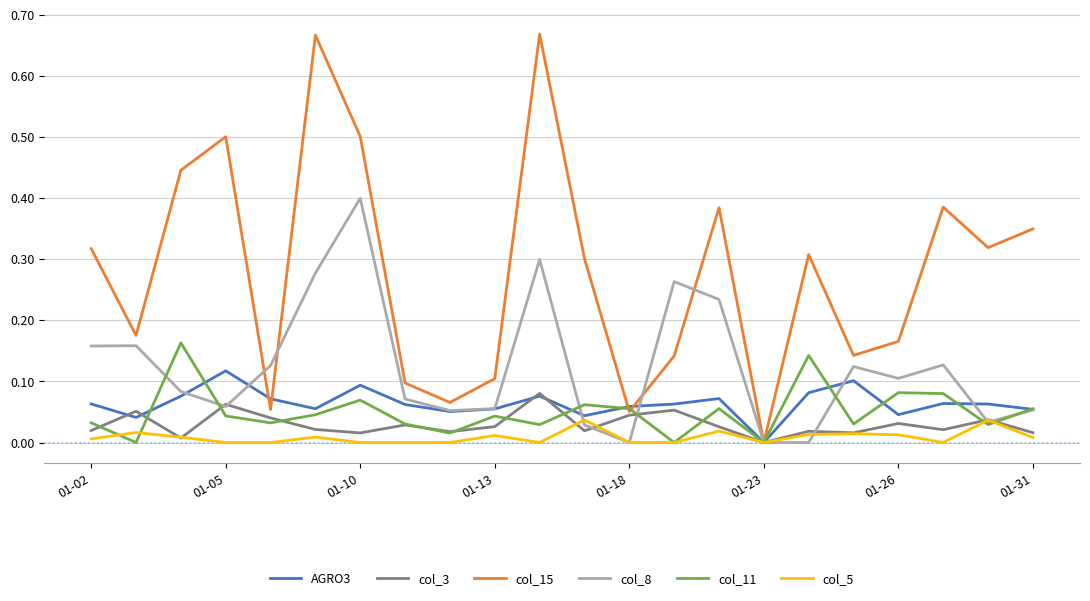

Which series has the largest range (max minus min)?

col_15